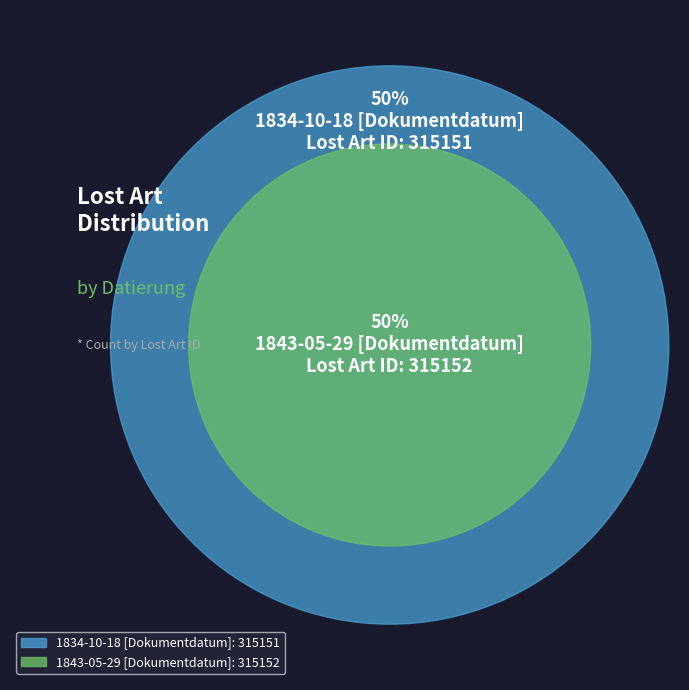

Rank the categories by value from highest to lowest.

1843-05-29 [Dokumentdatum], 1834-10-18 [Dokumentdatum]